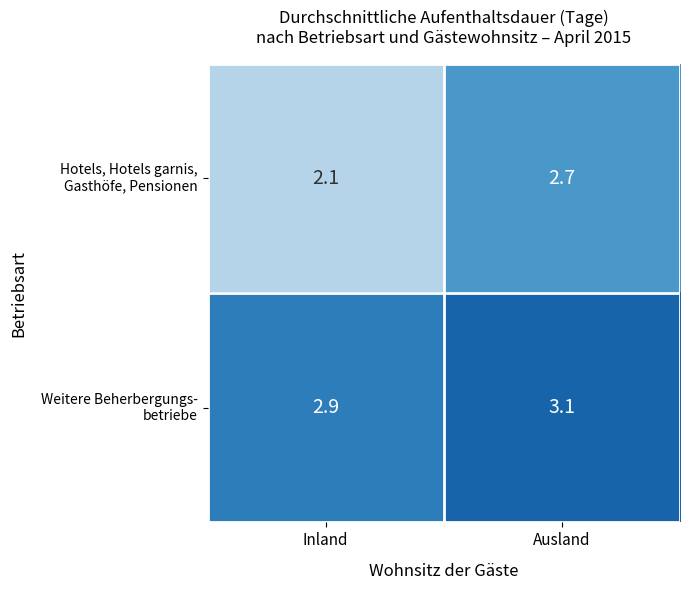

What is the spread (max minus min) of values at Inland?

0.8